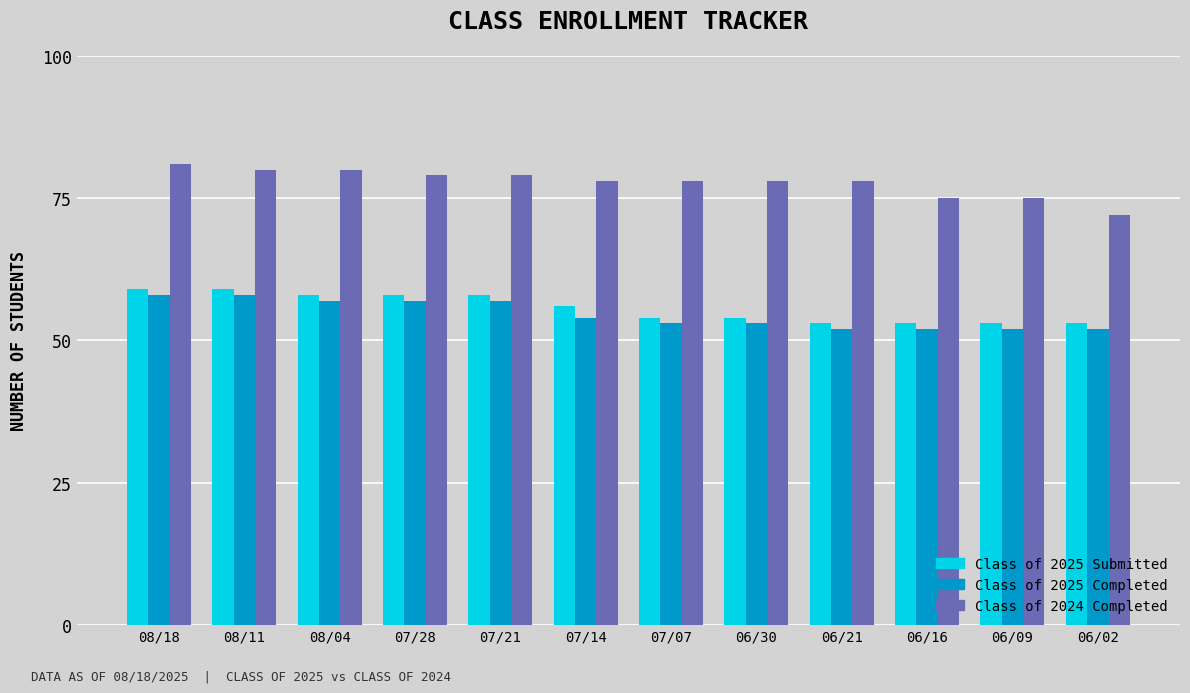

What is the average value of the Class of 2025 Completed series?

55